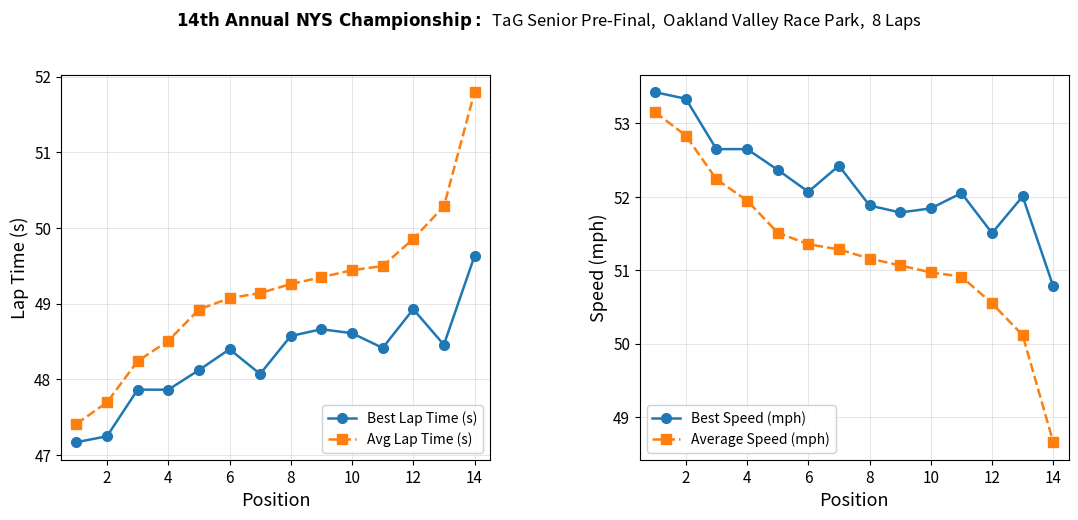

True or false: Best Lap Time (s) and Avg Lap Time (s) intersect in this chart.

False